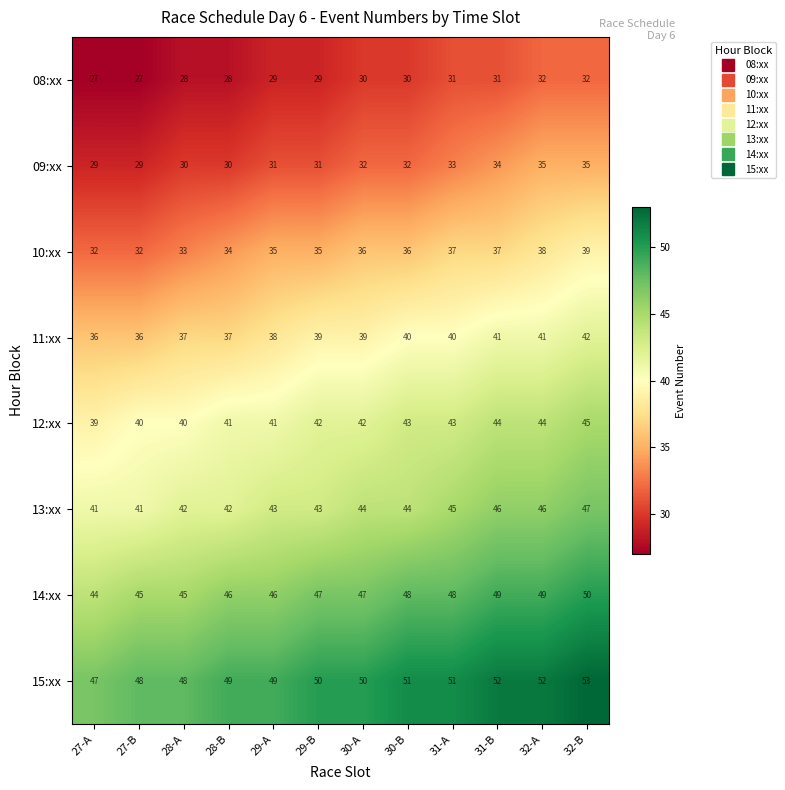

Is it true that 11:xx equals 40 at 30-B?

True